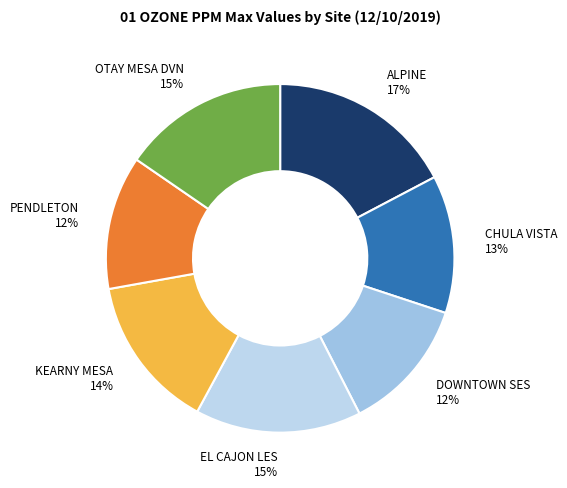

How many segments does this pie chart have?

7